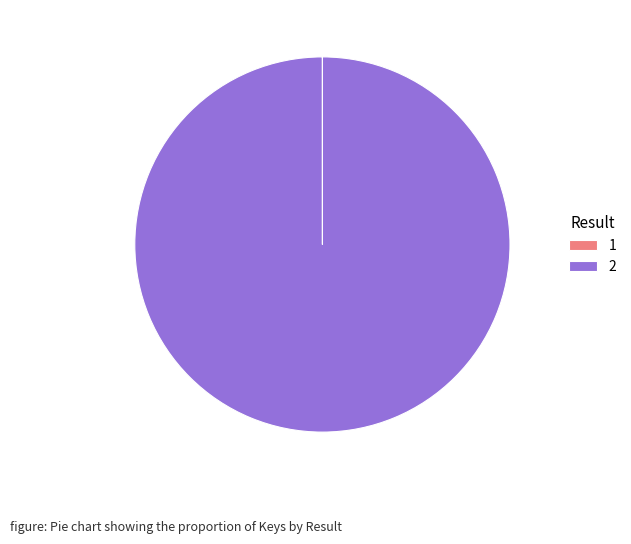

Is there any slice that represents more than half of the pie?

Yes